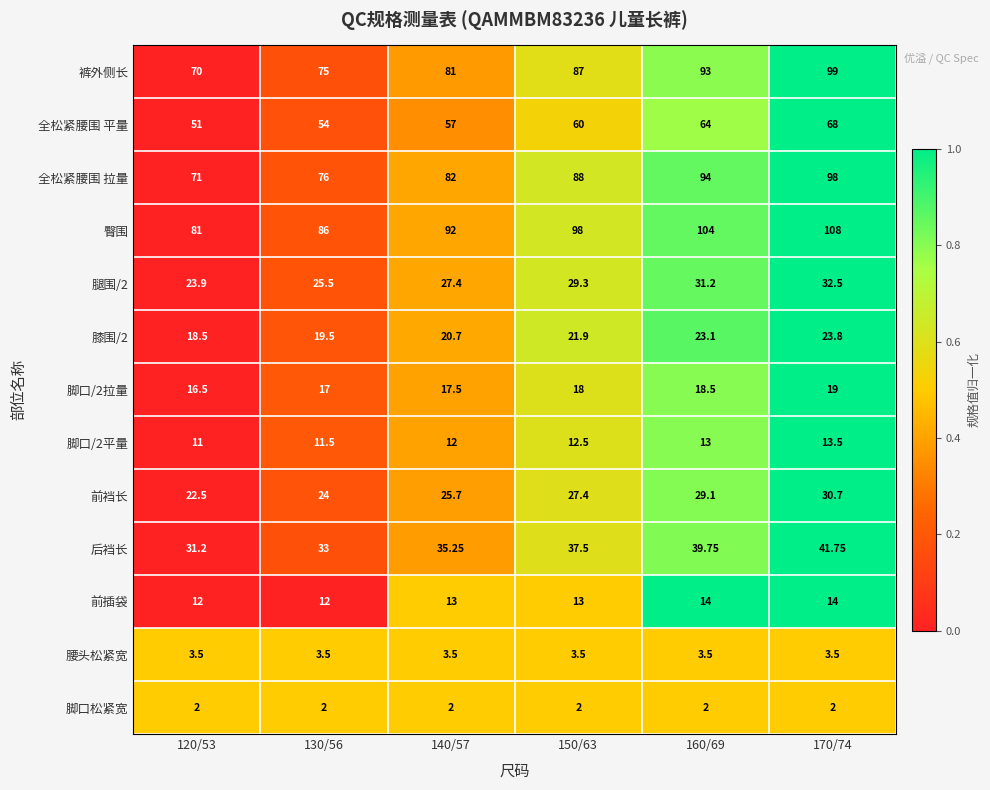

What is the greatest value displayed?

108.0